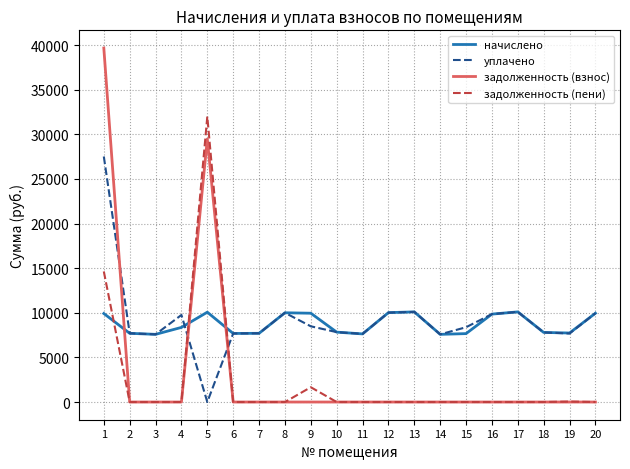

How many positive values does the уплачено series have?

19